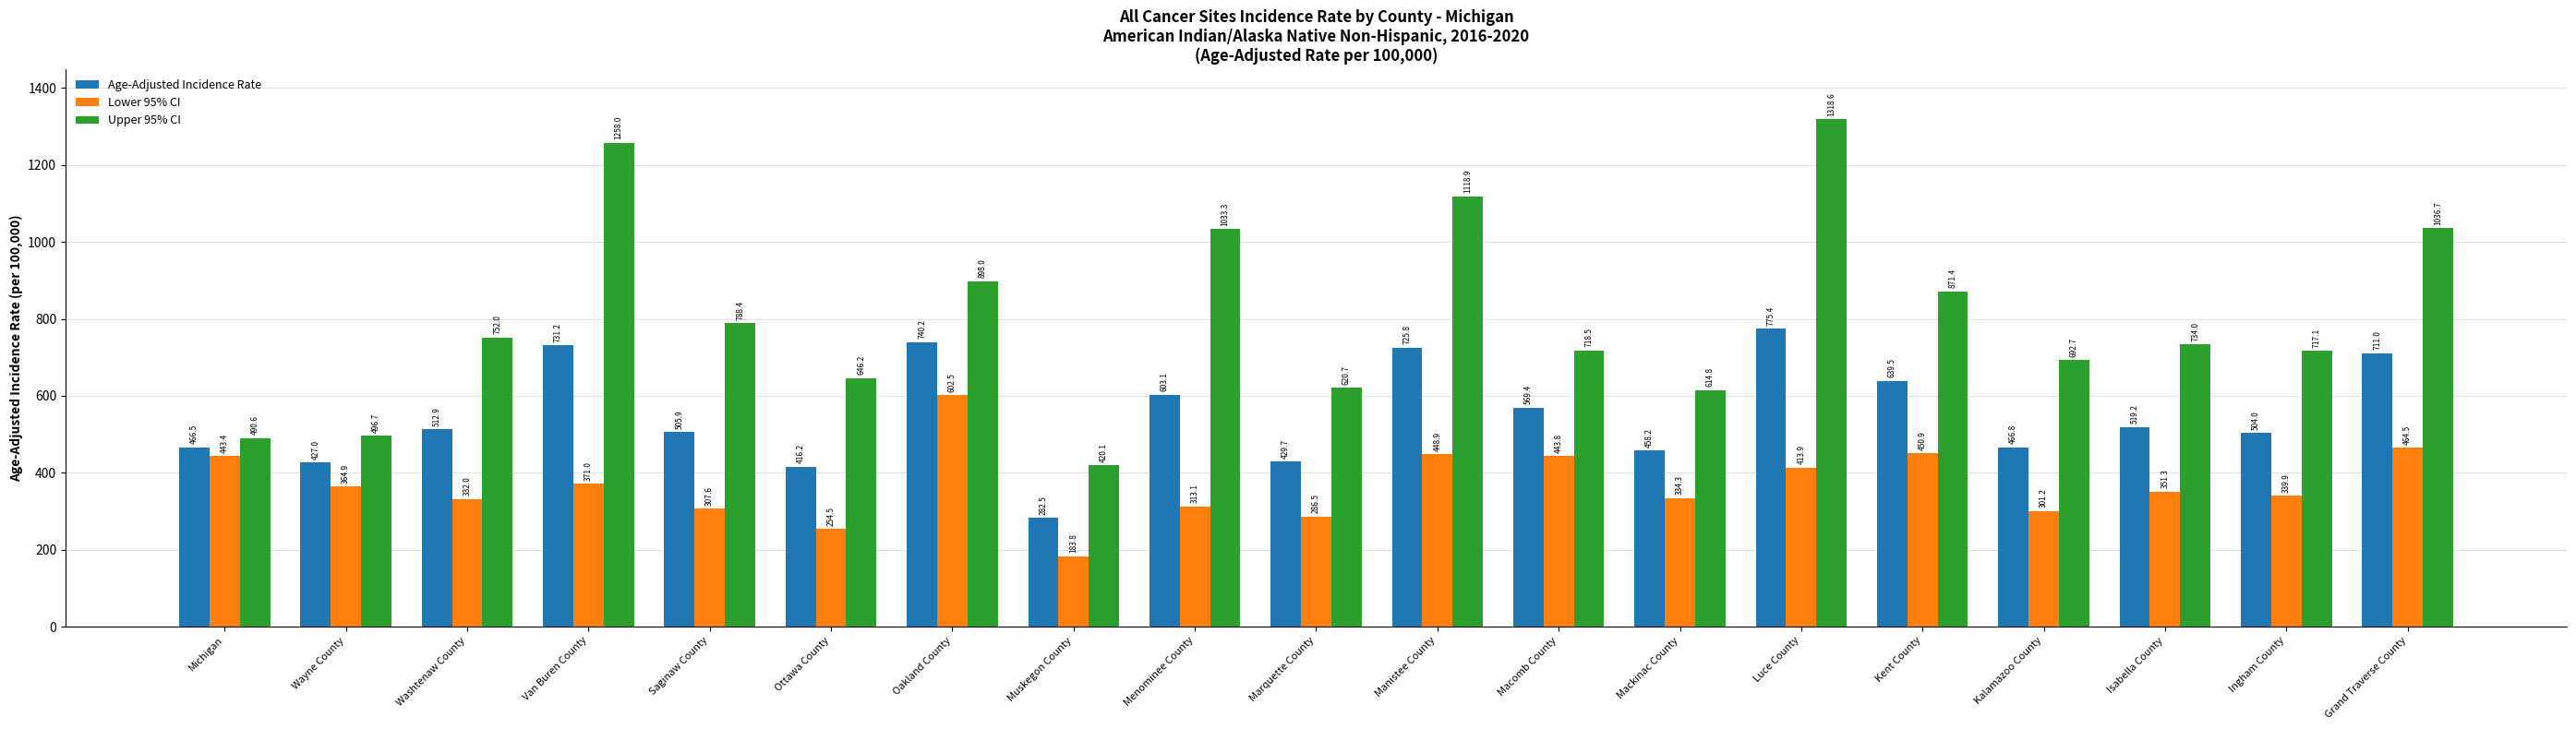

Reading right to left, transcribe all the data shown in this chart.

Age-Adjusted Incidence Rate: 711.0	504.0	519.2	466.8	639.5	775.4	458.2	569.4	725.8	429.7	603.1	282.5	740.2	416.2	505.9	731.2	512.9	427.0	466.5
Lower 95% CI: 464.5	339.9	351.3	301.2	450.9	413.9	334.3	443.8	448.9	286.5	313.1	183.8	602.5	254.5	307.6	371.0	332.0	364.9	443.4
Upper 95% CI: 1036.7	717.1	734.0	692.7	871.4	1318.6	614.8	718.5	1118.9	620.7	1033.3	420.1	898.0	646.2	788.4	1258.0	752.0	496.7	490.6